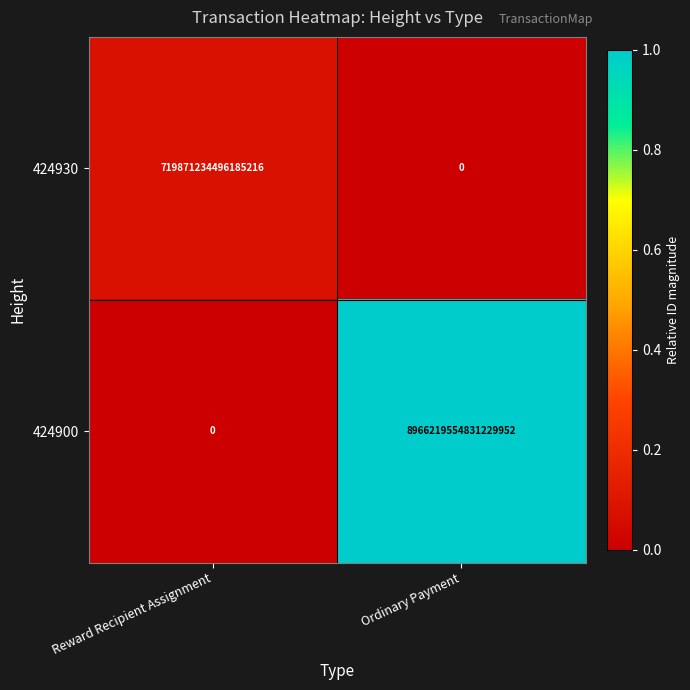

Which series has the largest total across all categories?

424900